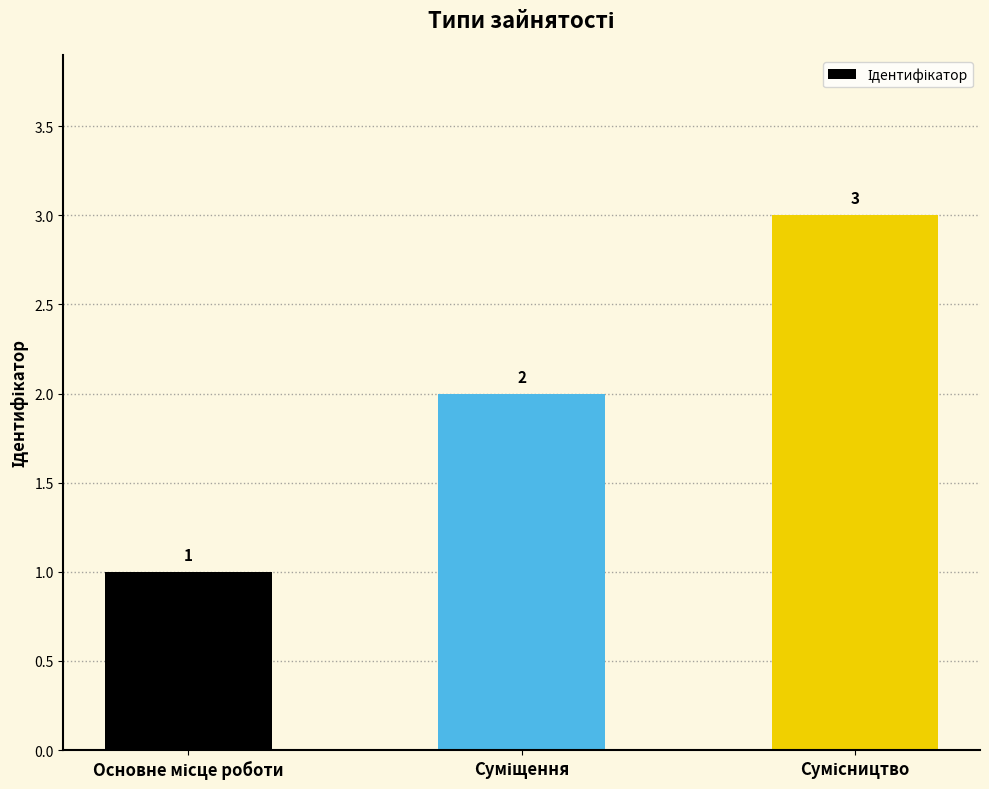

Reading right to left, extract all data points from this chart.

3	2	1